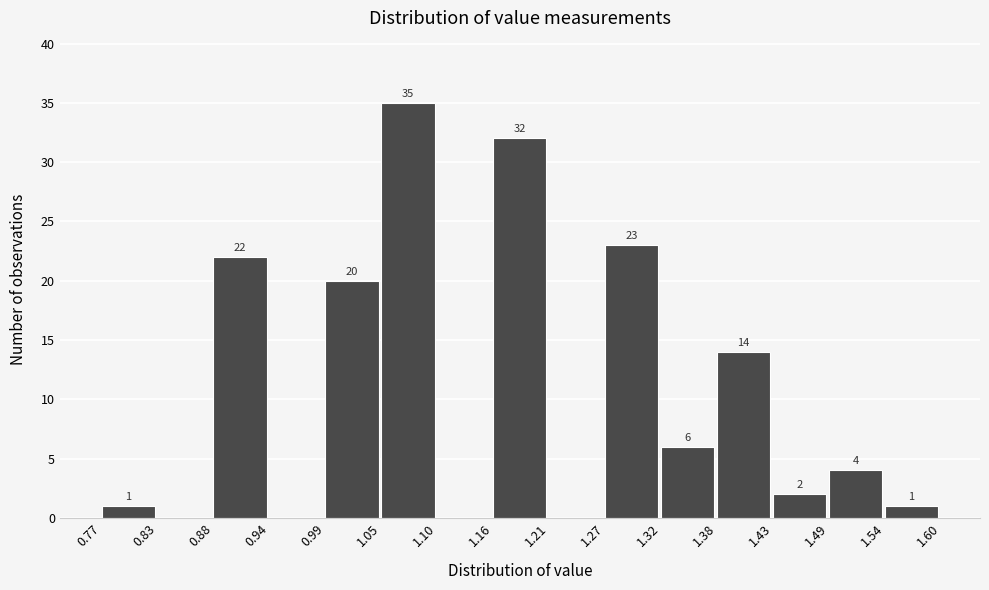

Which range on the x-axis has the tallest bar?

1.05 to 1.10